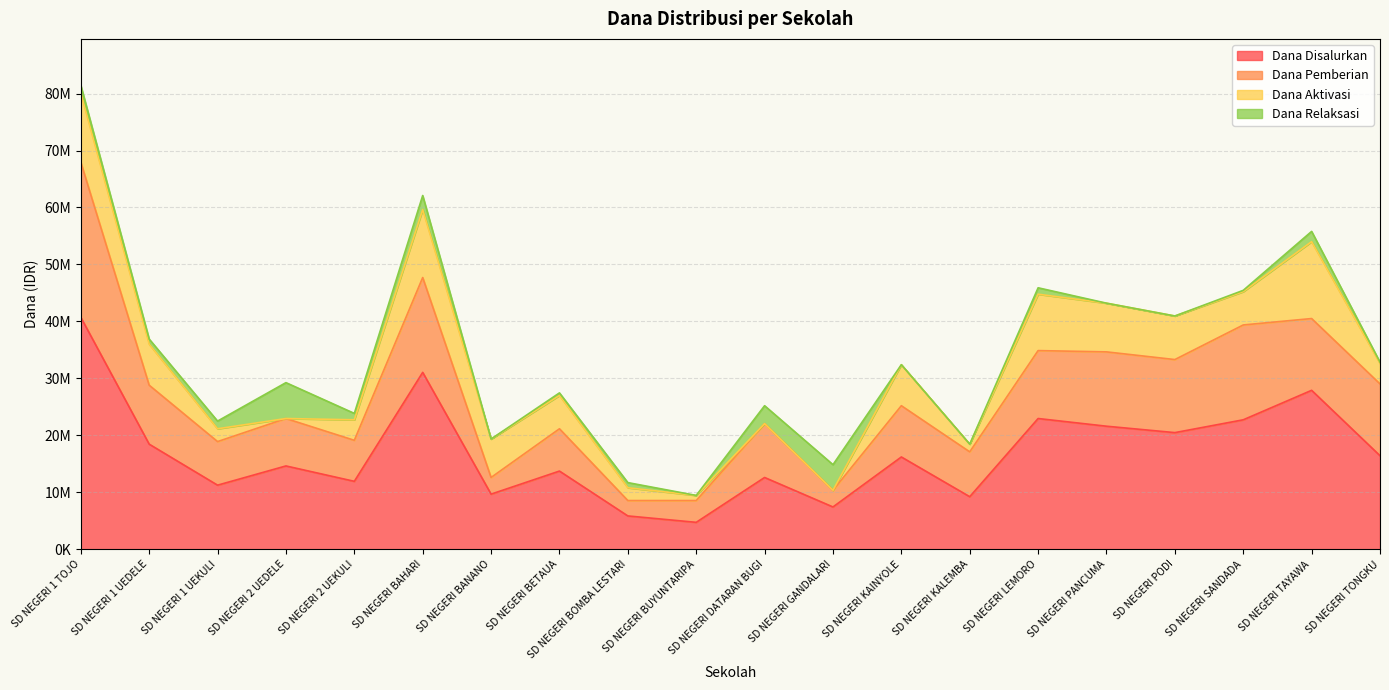

The value of Dana Aktivasi at SD NEGERI GANDALARI is -6398793. True or false?

False